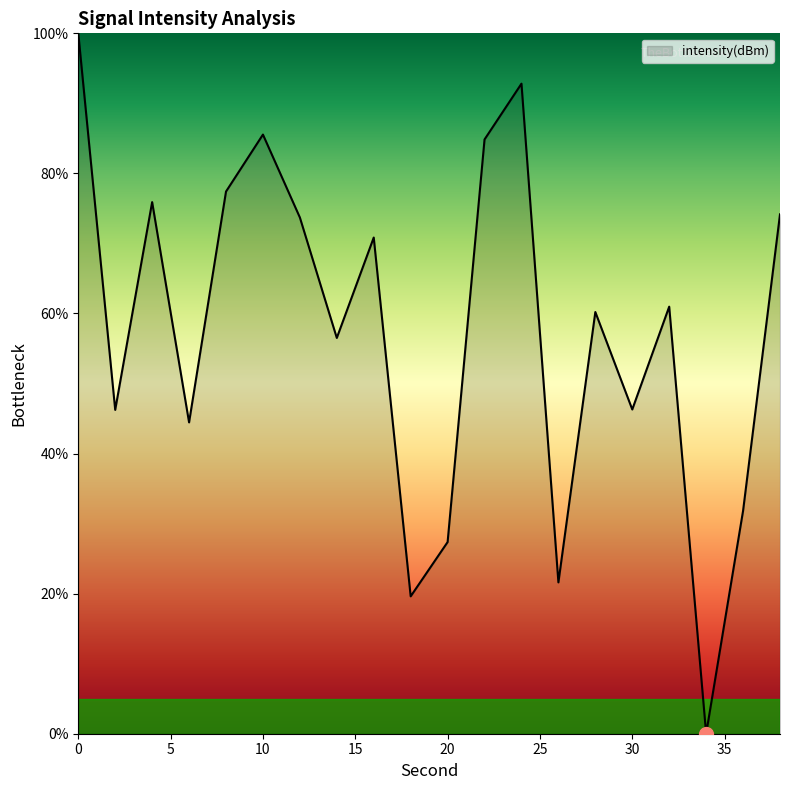

Does the chart have visible grid lines?

No